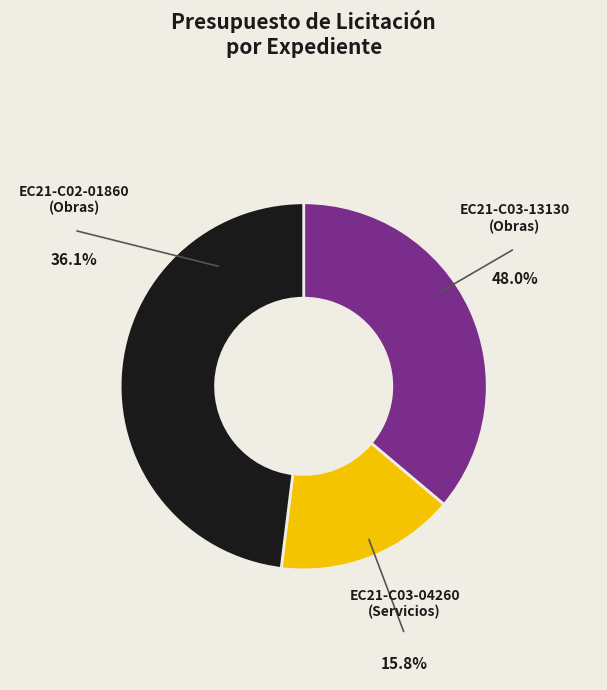

To the nearest percent, what is the combined percentage of EC21-C02-01860
(Obras) and EC21-C03-13130
(Obras)?

84%